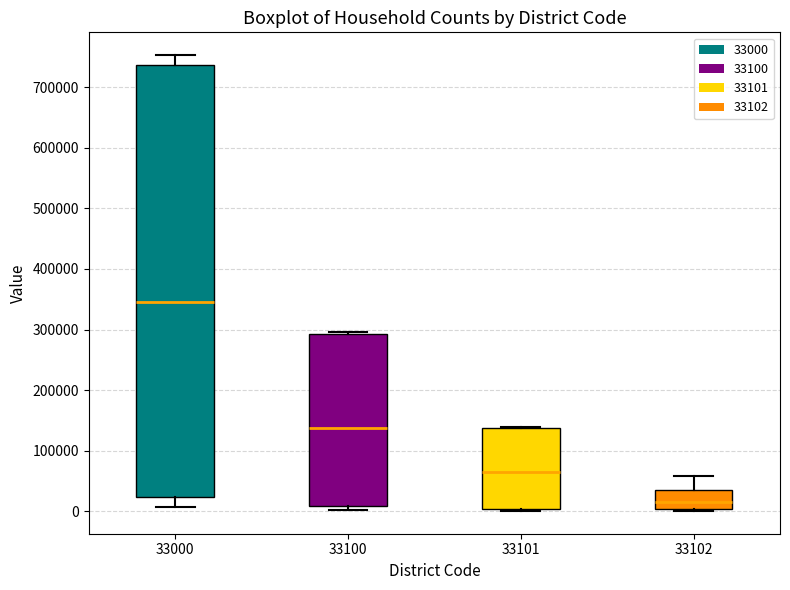

Reading left to right, read every box against the y-axis: the position of its median line, the range the box covers, and the ends of its whiskers. The values are not printed on the chart, so give them approximately, as read against the axis.

33000: median 340000, box 20000 to 740000, whiskers 10000 to 750000
33100: median 140000, box 10000 to 290000, whiskers 0 to 300000
33101: median 60000, box 0 to 140000, whiskers 0 (just below the box's lower edge) to 140000
33102: median 10000, box 0 to 40000, whiskers 0 (just below the box's lower edge) to 60000